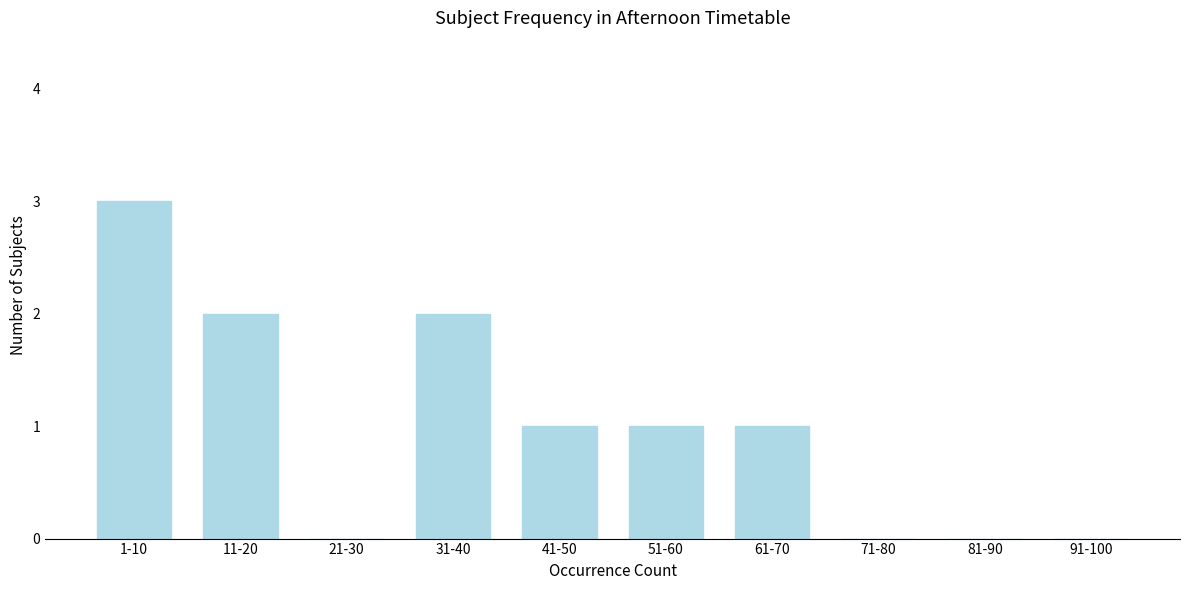

Reading left to right, extract all data points from this chart.

1-10=3	11-20=2	21-30=0	31-40=2	41-50=1	51-60=1	61-70=1	71-80=0	81-90=0	91-100=0